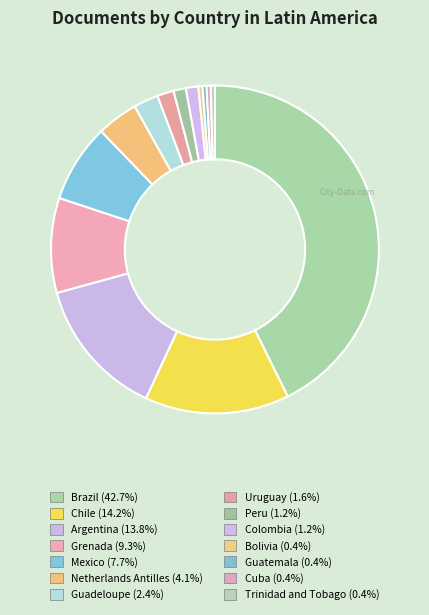

To the nearest percent, what portion does Peru represent?

1%